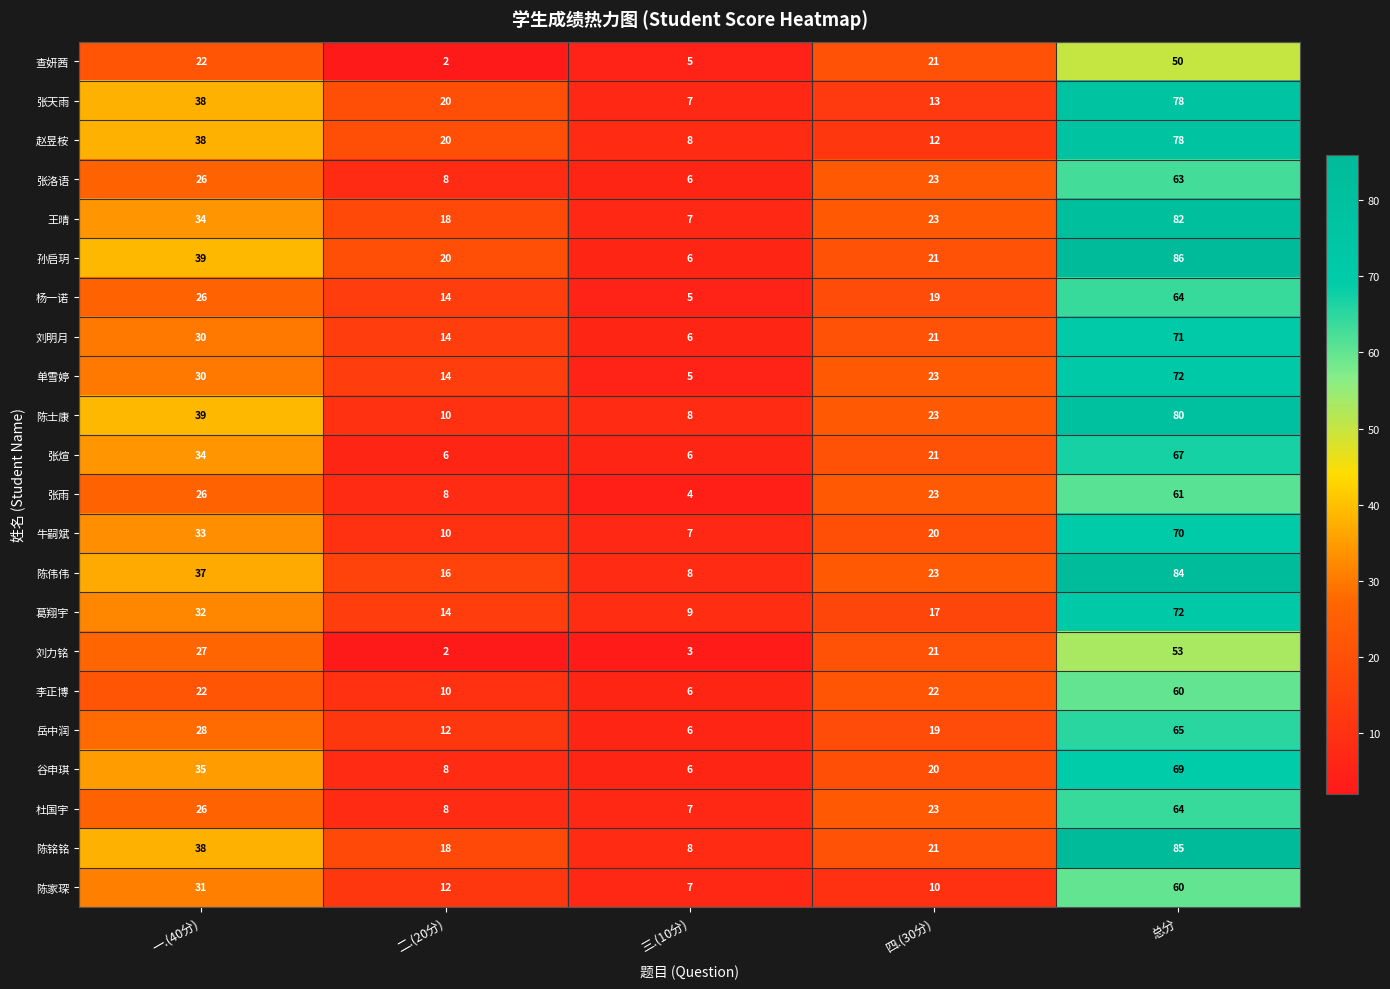

Which series has the widest spread of values?

孙启玥